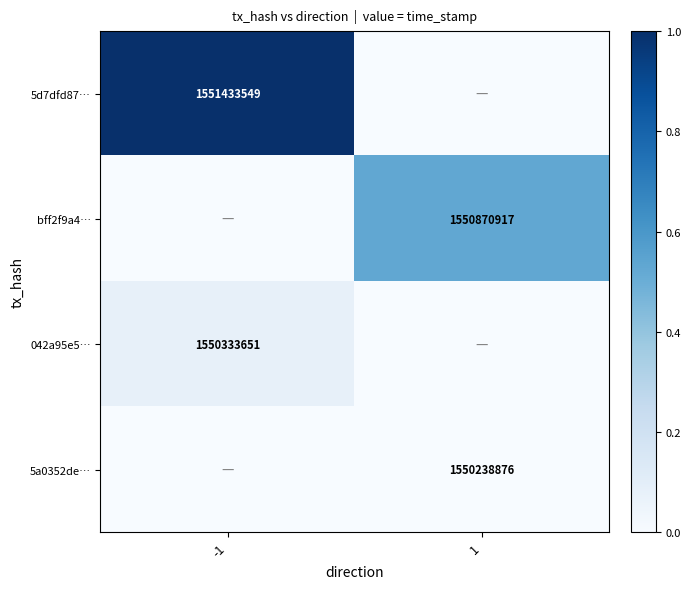

Which category has the lowest value across all series?

1